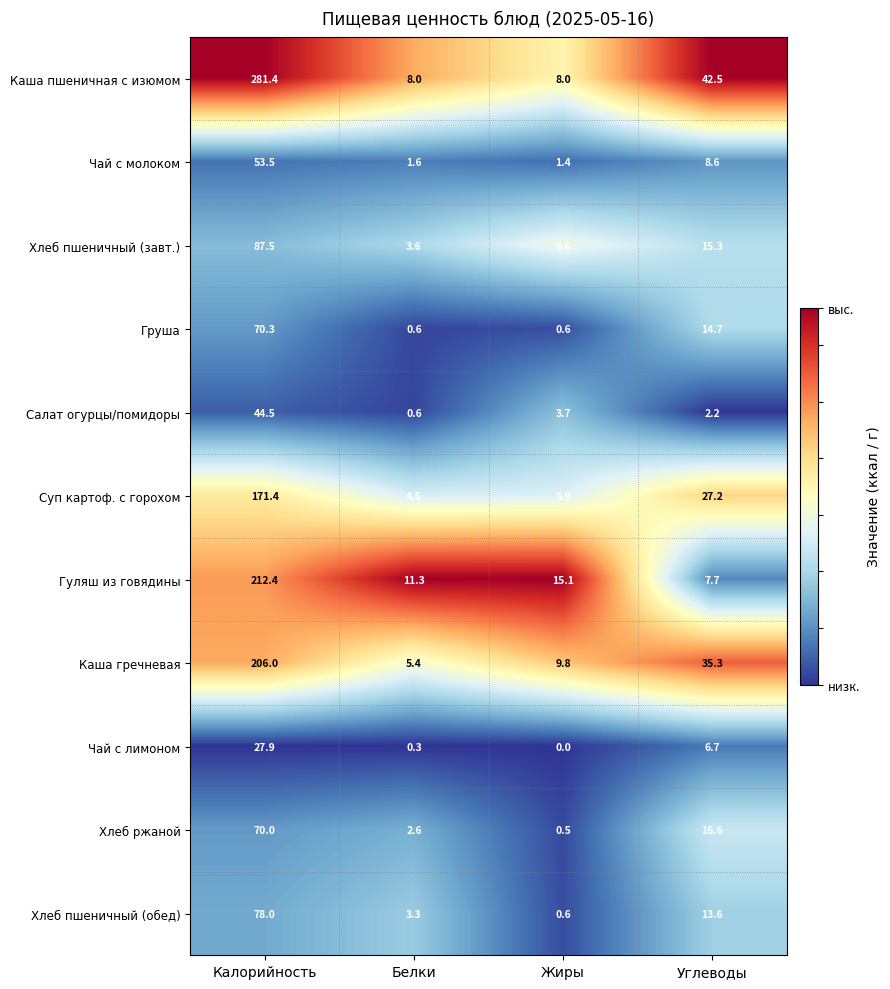

Which series has the largest range (max minus min)?

Каша пшеничная с изюмом